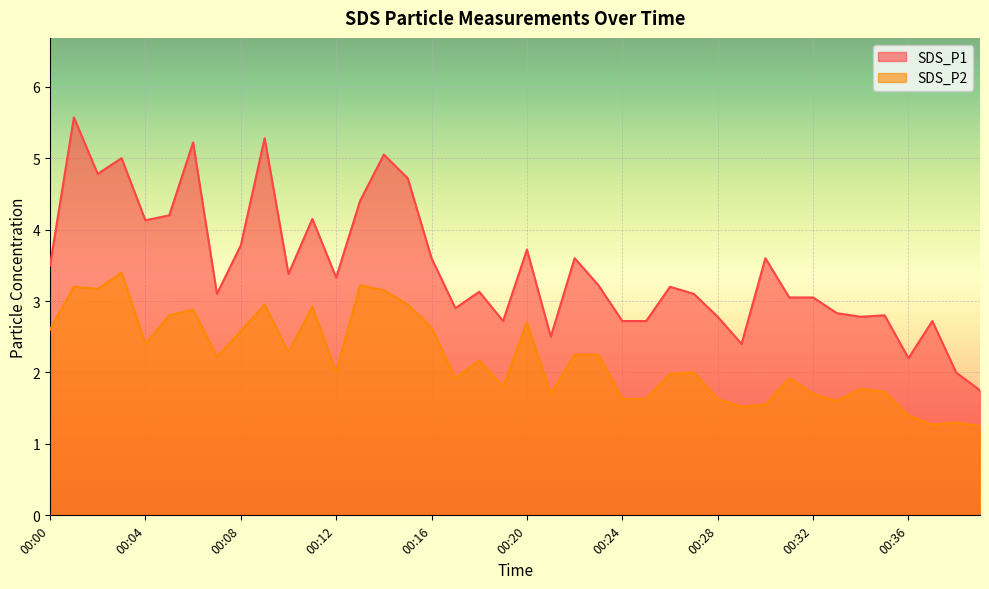

How many lines are shown in the chart?

2